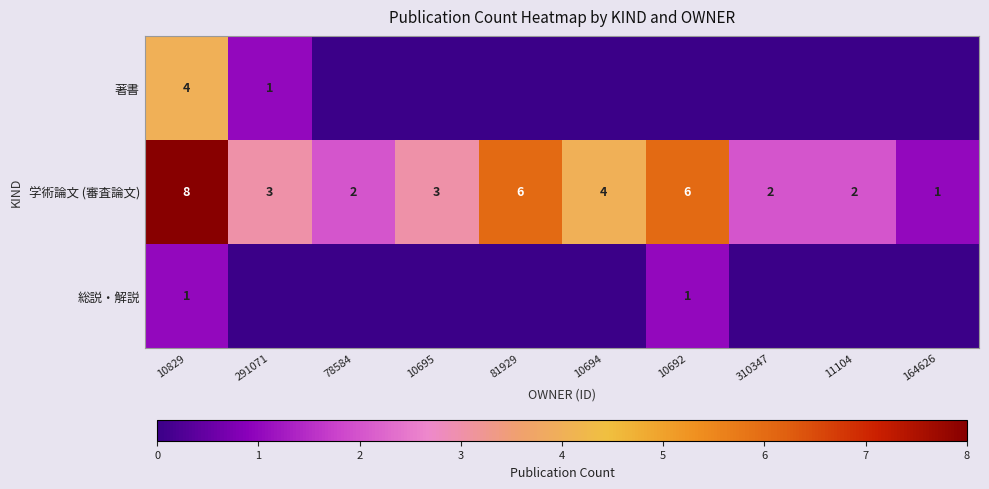

The 著書 series shows 1 at 10829. True or false?

False